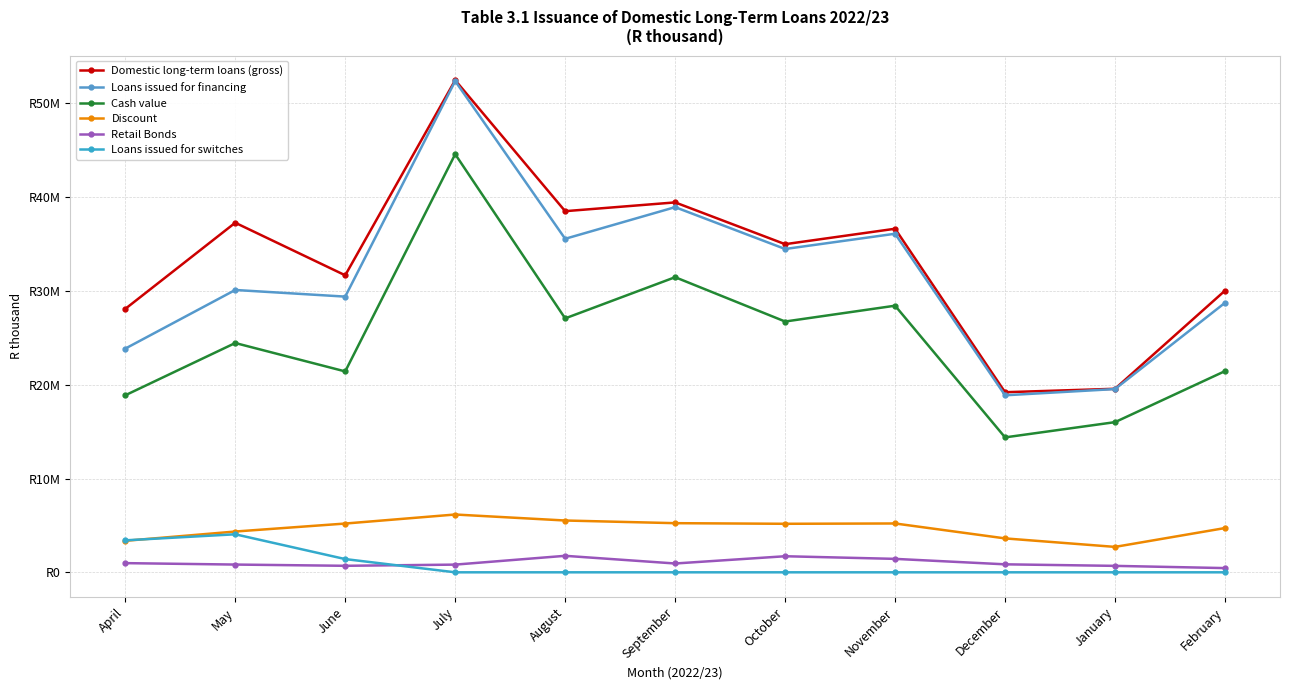

At which category does Discount reach its first local peak?

July